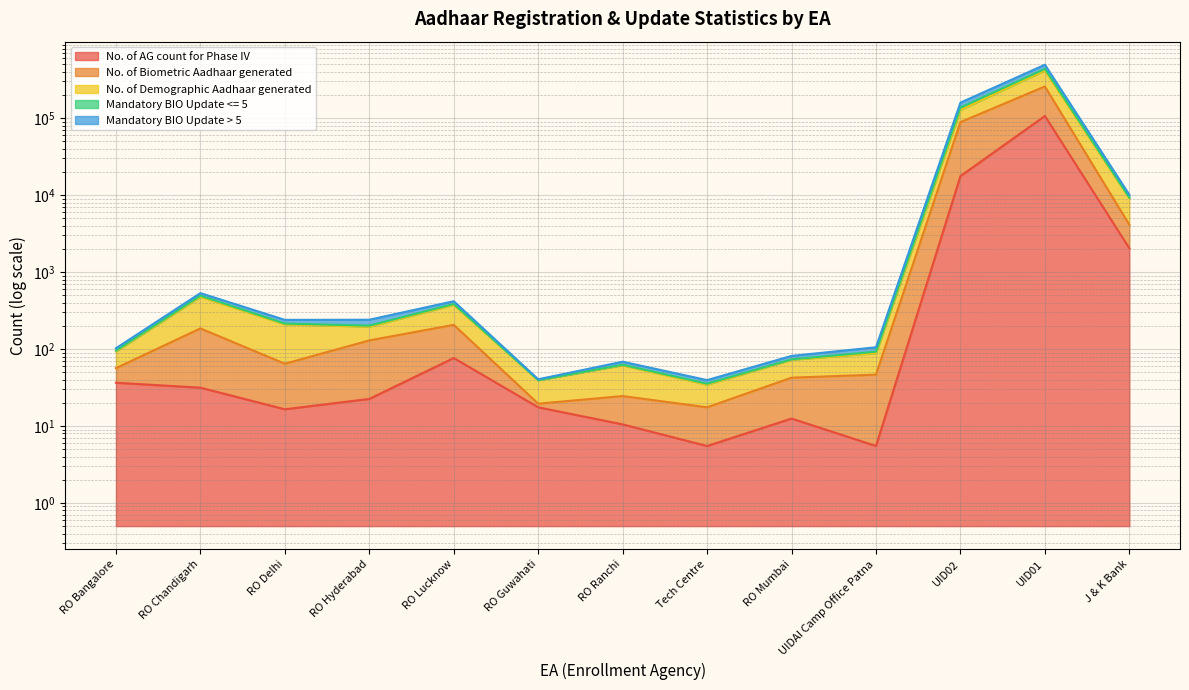

At how many categories does at least one series exceed 85598?

2